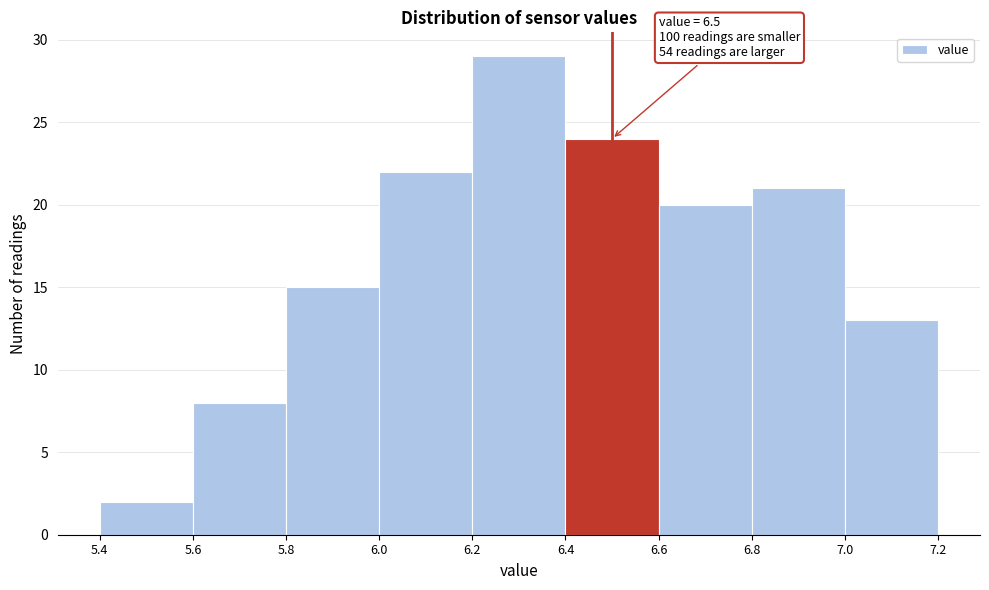

Which range on the x-axis has the tallest bar?

6.2 to 6.4